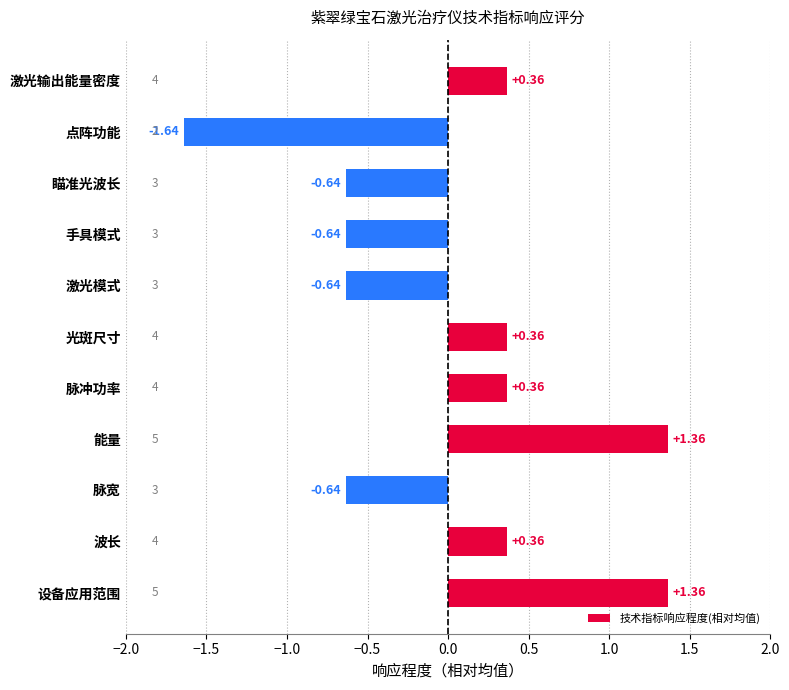

Which has a higher value, 激光模式 or 设备应用范围?

设备应用范围